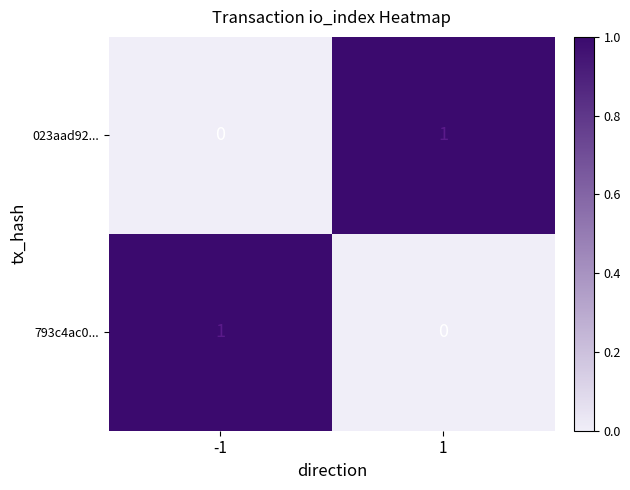

True or false: 023aad92... has a value of 1 at 1.

True